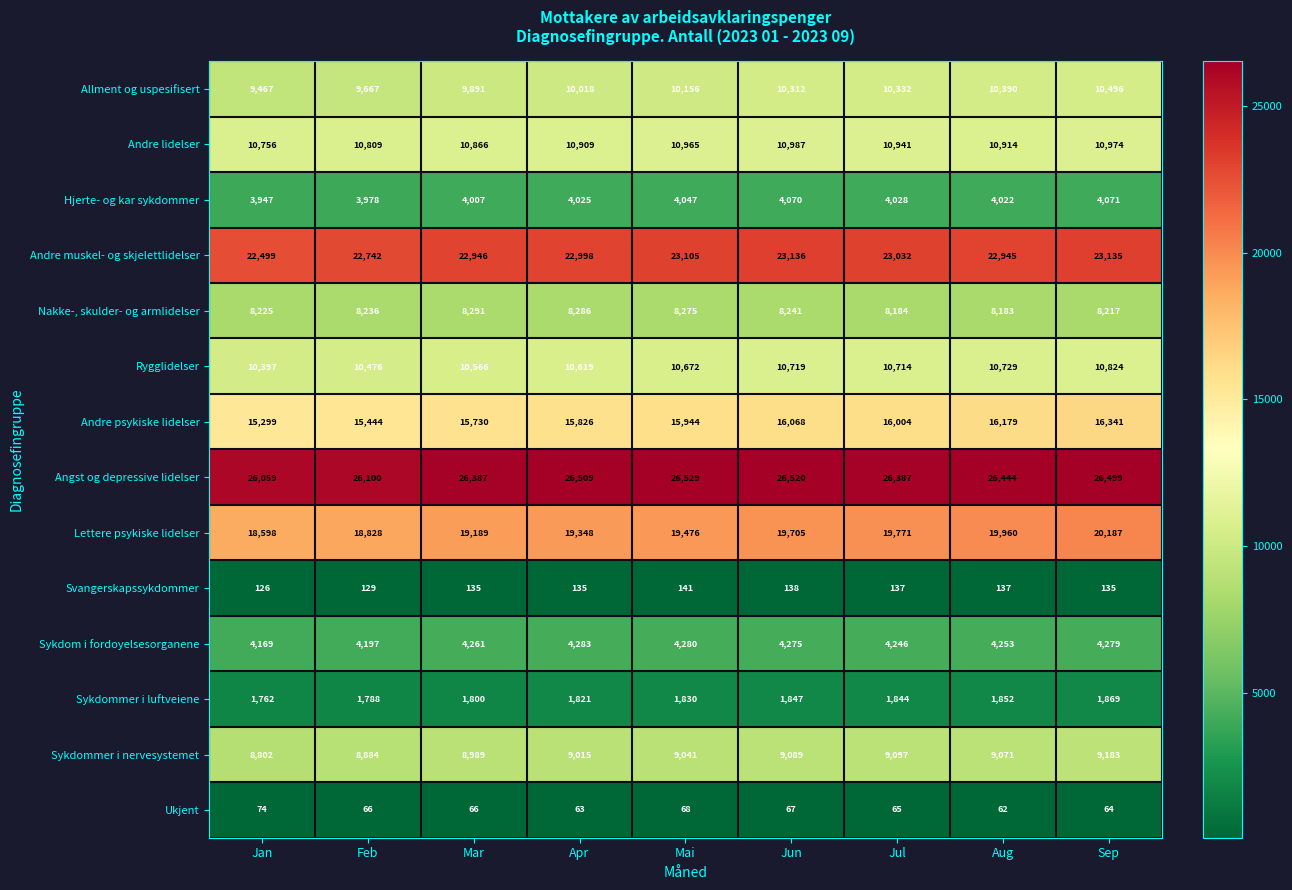

The Svangerskapssykdommer series shows 85 at Apr. True or false?

False